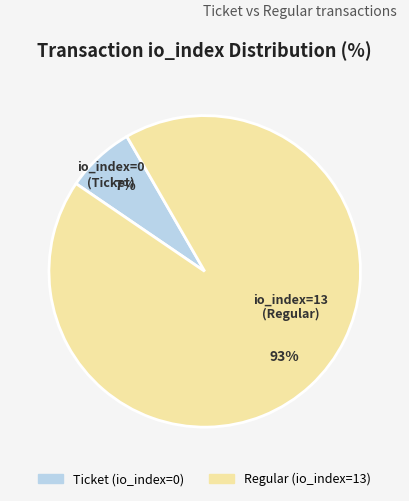

How many segments does this pie chart have?

2